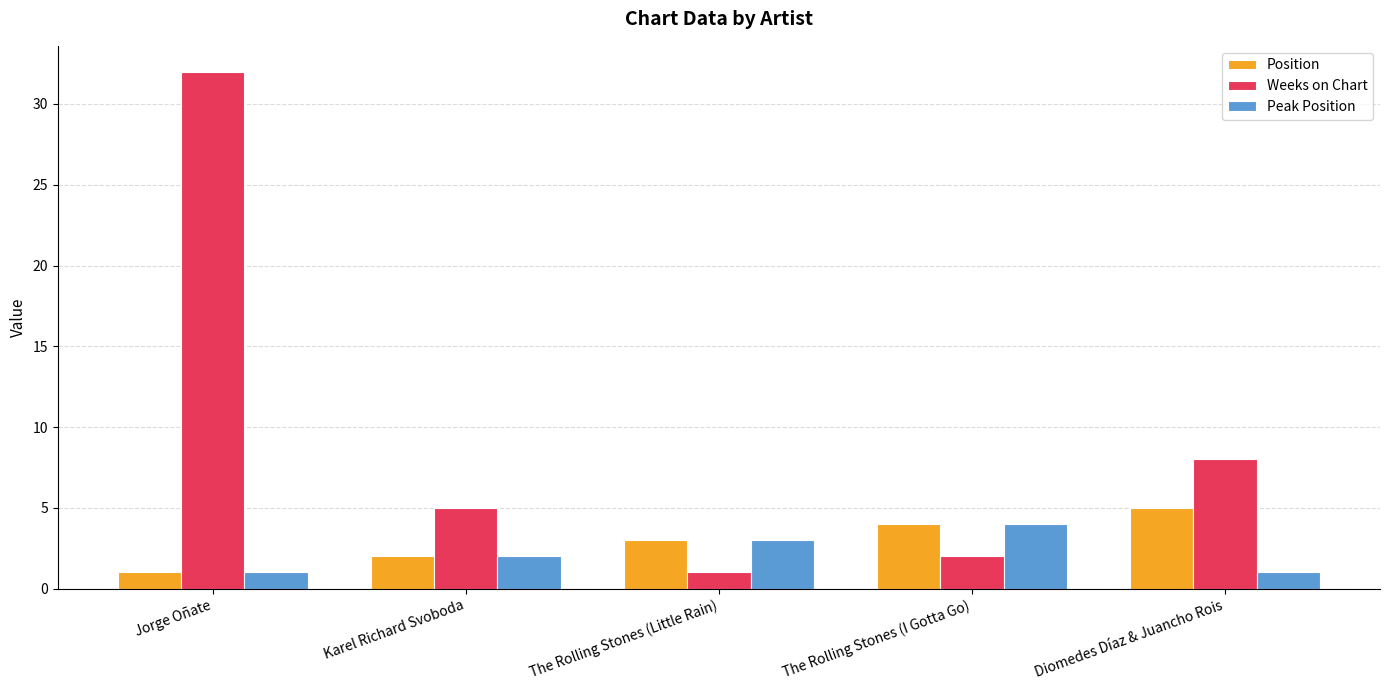

At which category is the sum across all series the highest?

Jorge Oñate